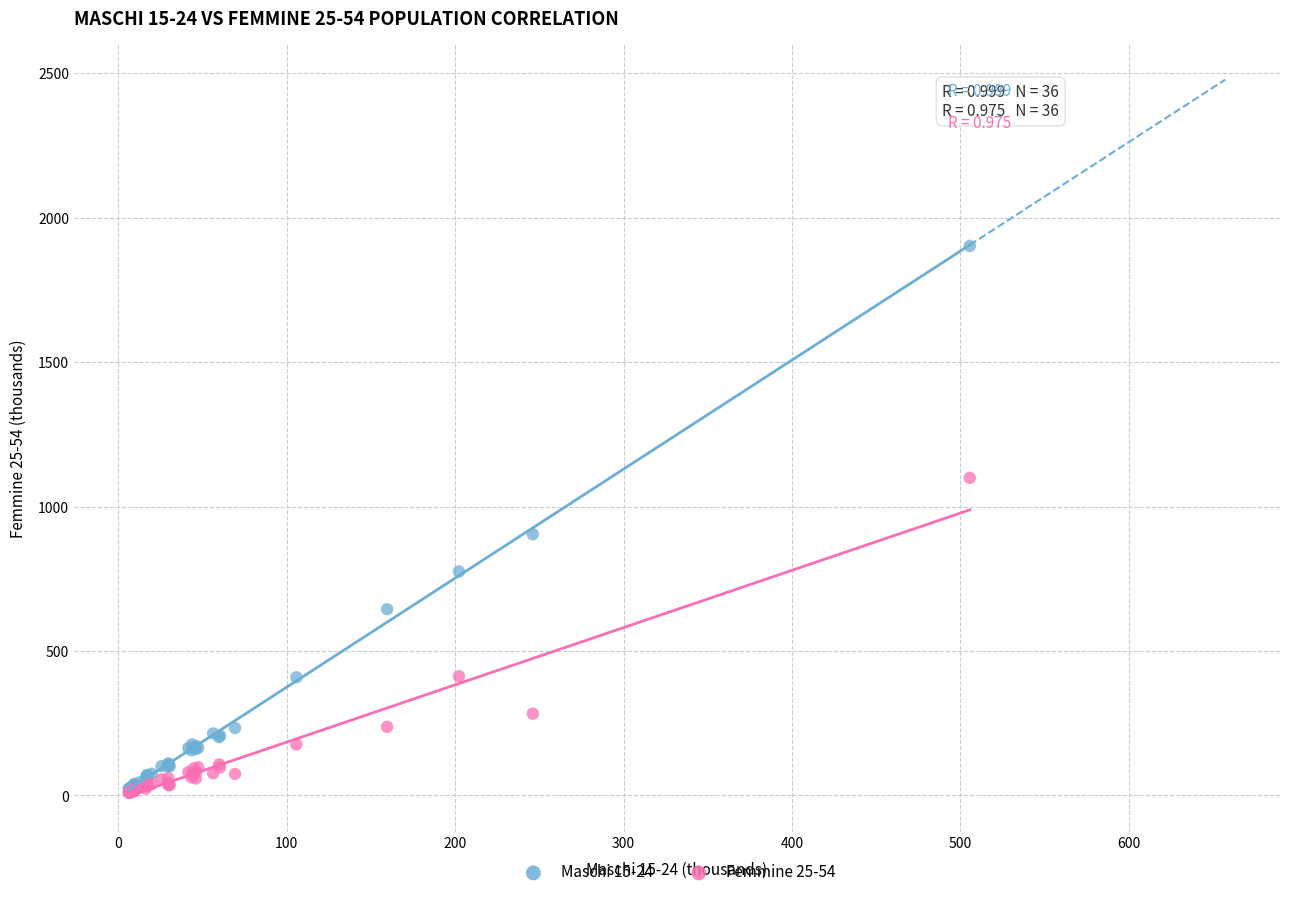

Across all series, what Y value is closest to 955?

903.9